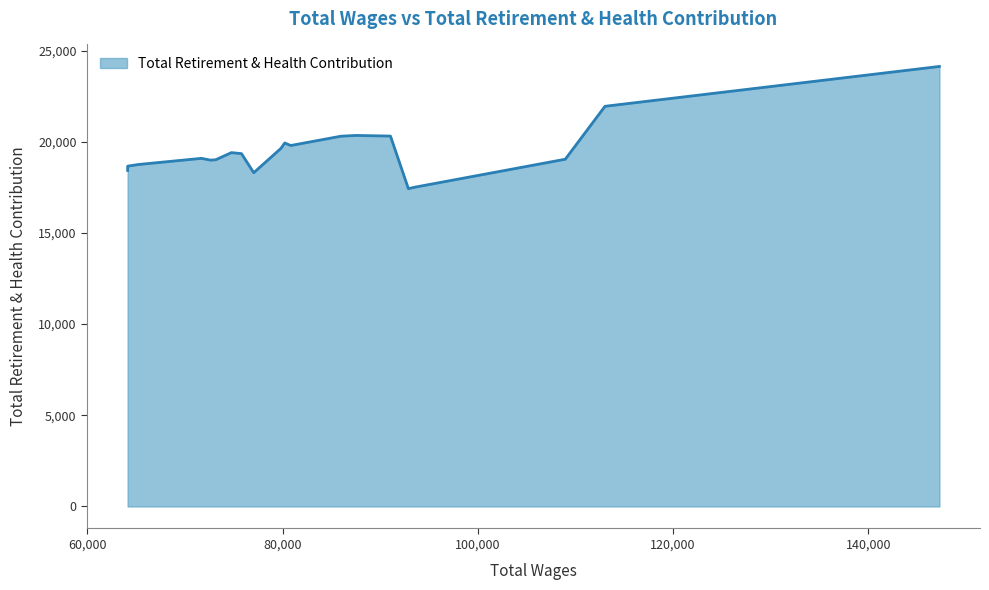

What is the greatest value displayed?

24127